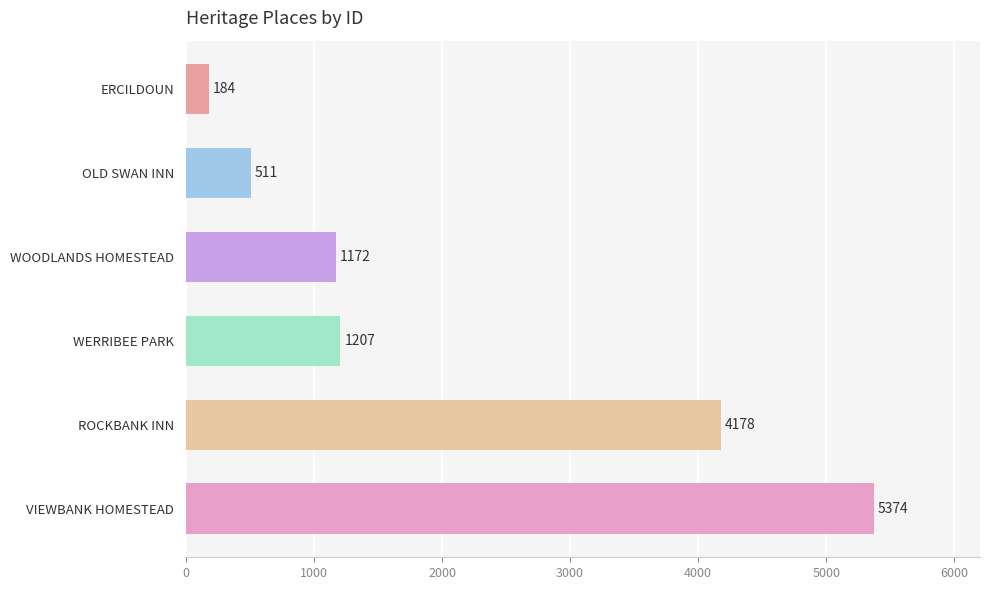

What is the change in value from OLD SWAN INN to WERRIBEE PARK?

+696